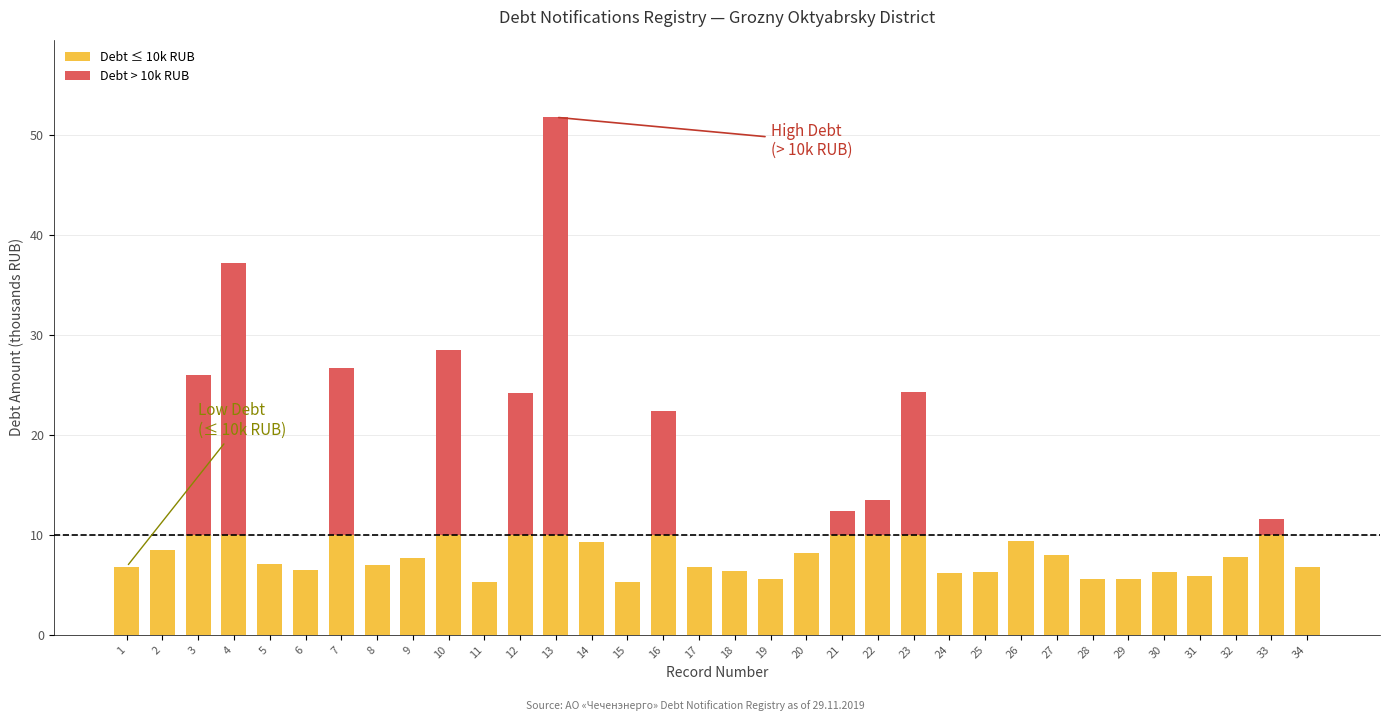

What is the maximum value for Debt ≤ 10k RUB?

10.0